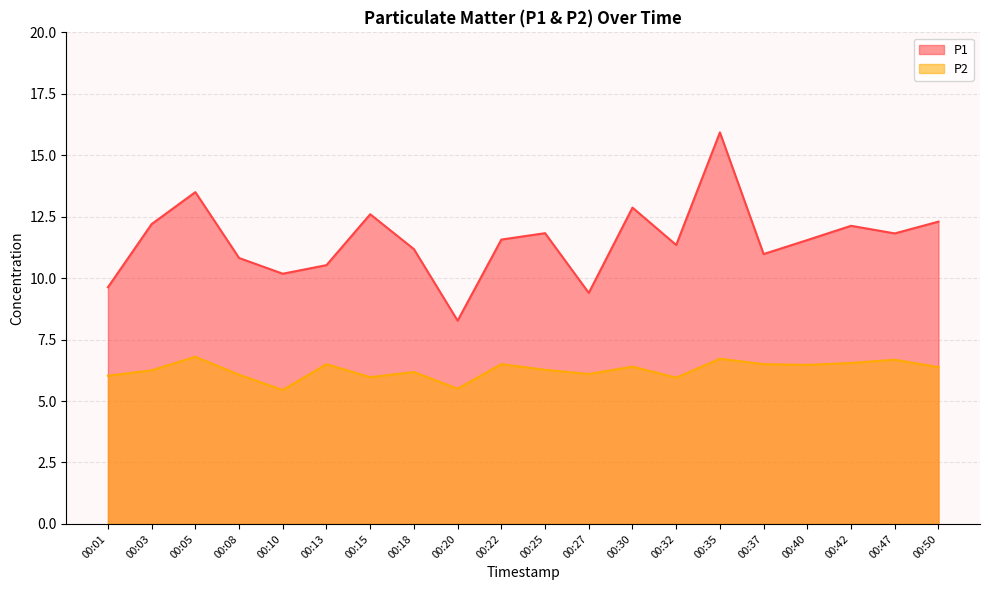

Which series has the largest total across all categories?

P1